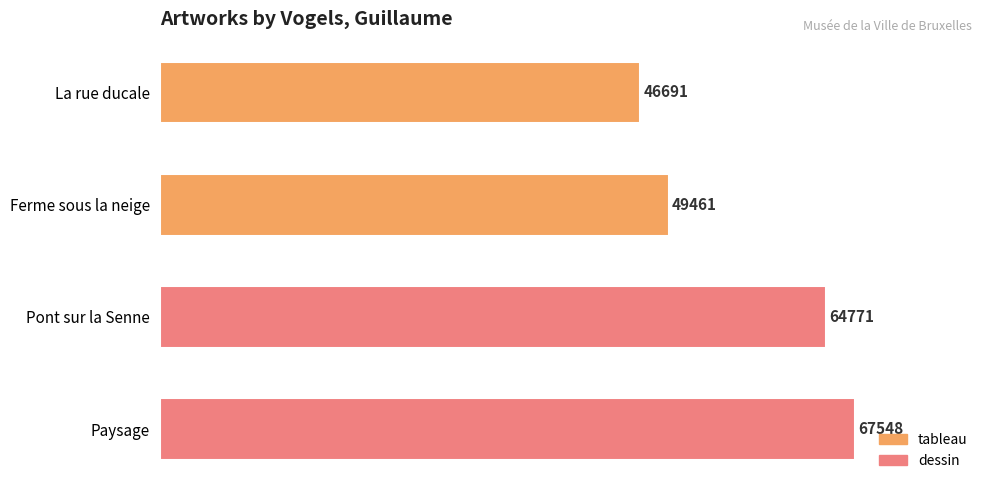

Rank the categories by value from lowest to highest.

La rue ducale, Ferme sous la neige, Pont sur la Senne, Paysage